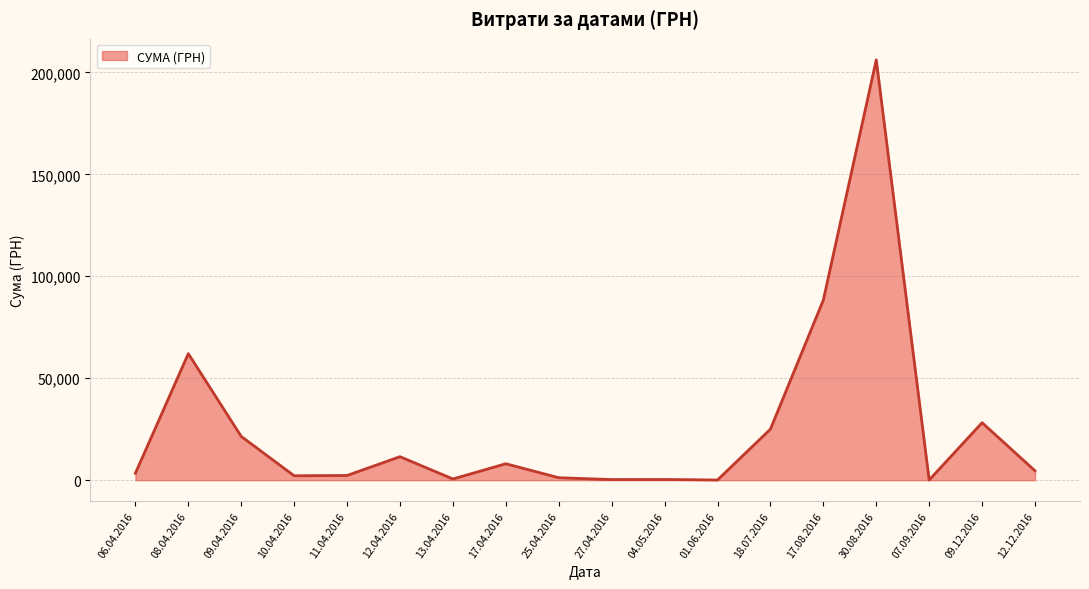

At which label is the value closest to 103121?

17.08.2016